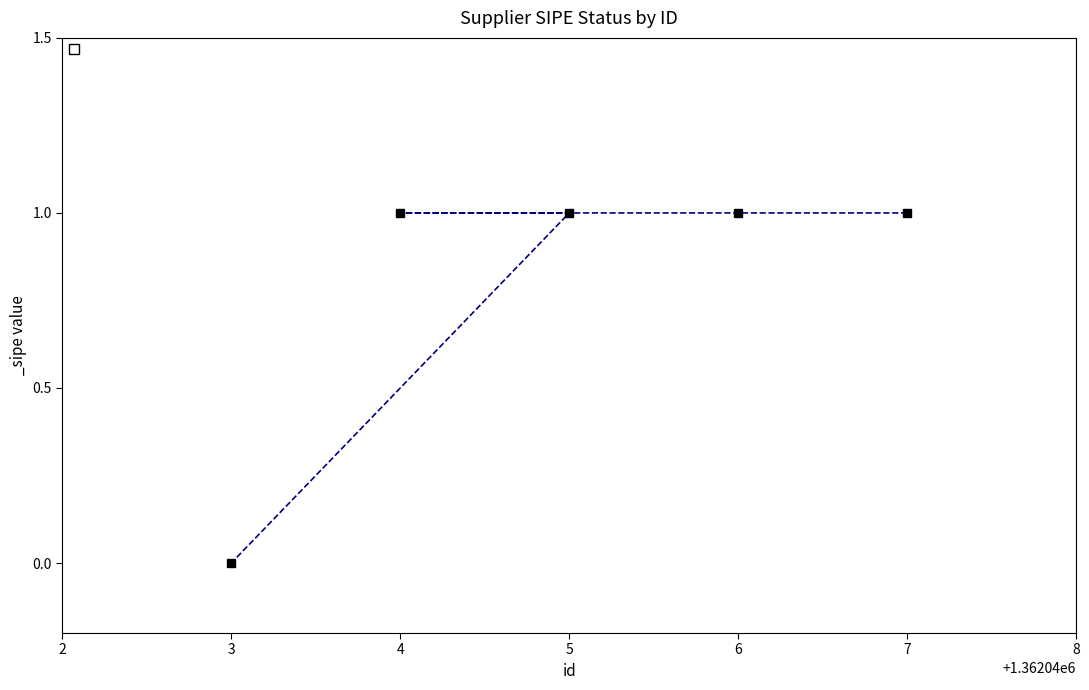

How many lines are shown in the chart?

1